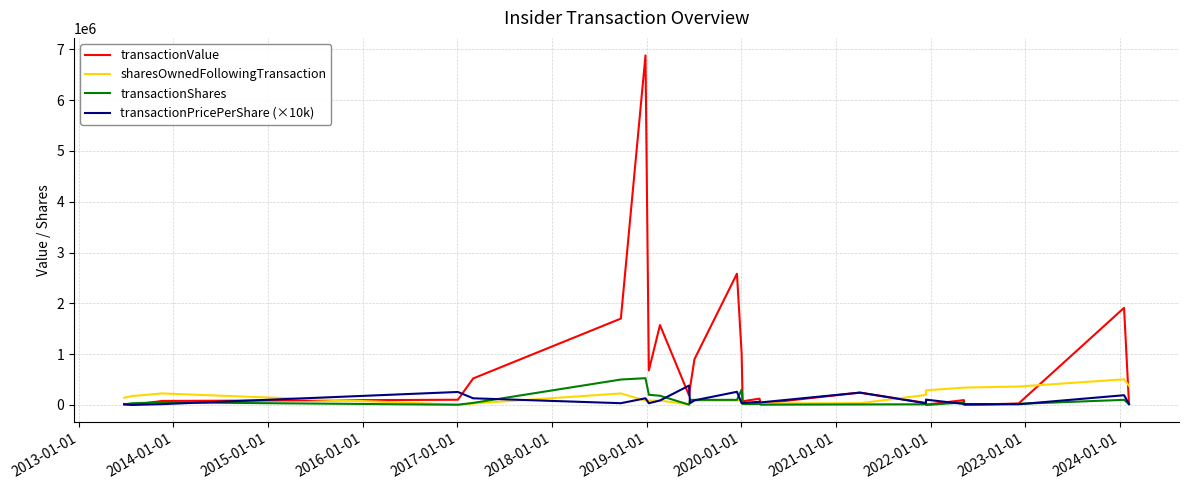

Which series has the largest total across all categories?

transactionValue